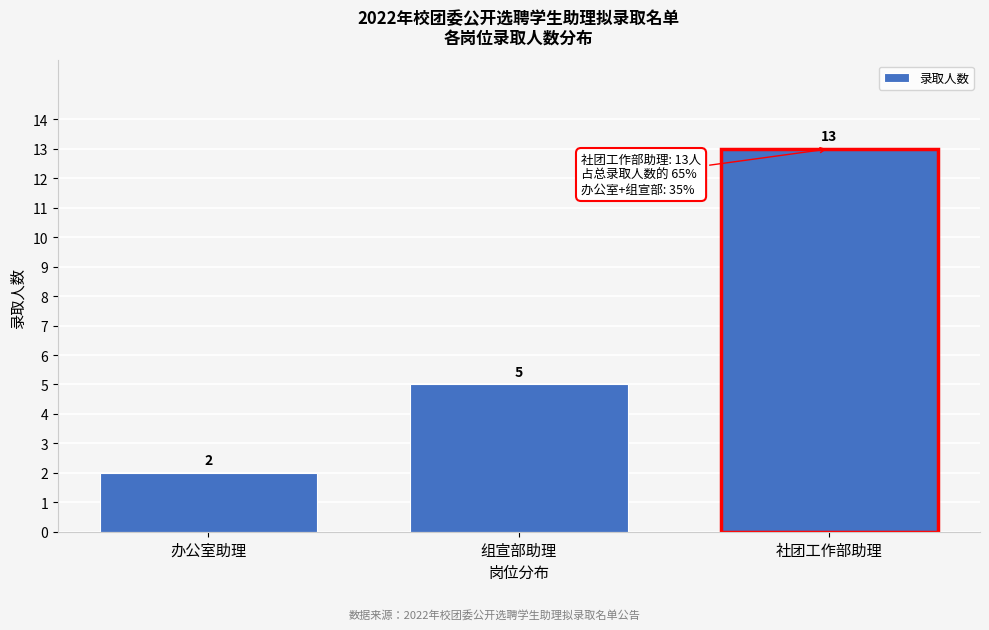

Reading left to right, list all the values displayed in this chart.

2	5	13